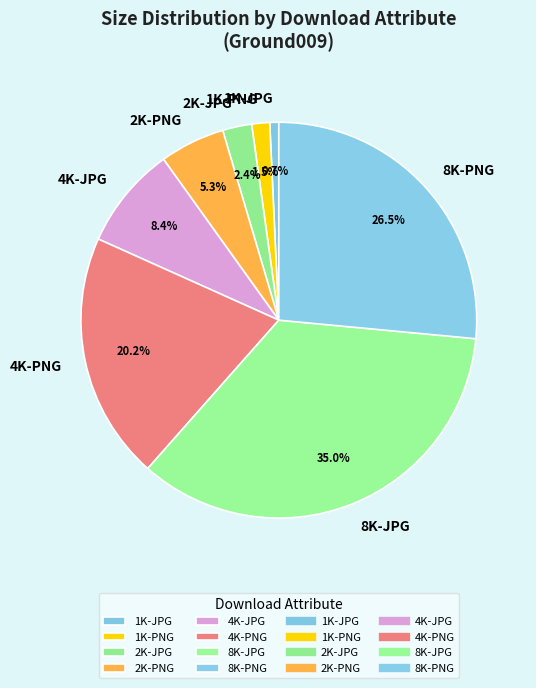

To the nearest percent, what percentage of the pie is 8K-JPG?

35%